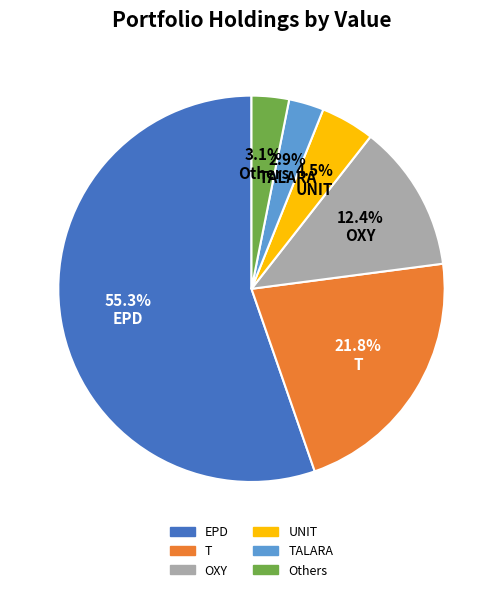

What is the largest slice in the pie chart?

EPD